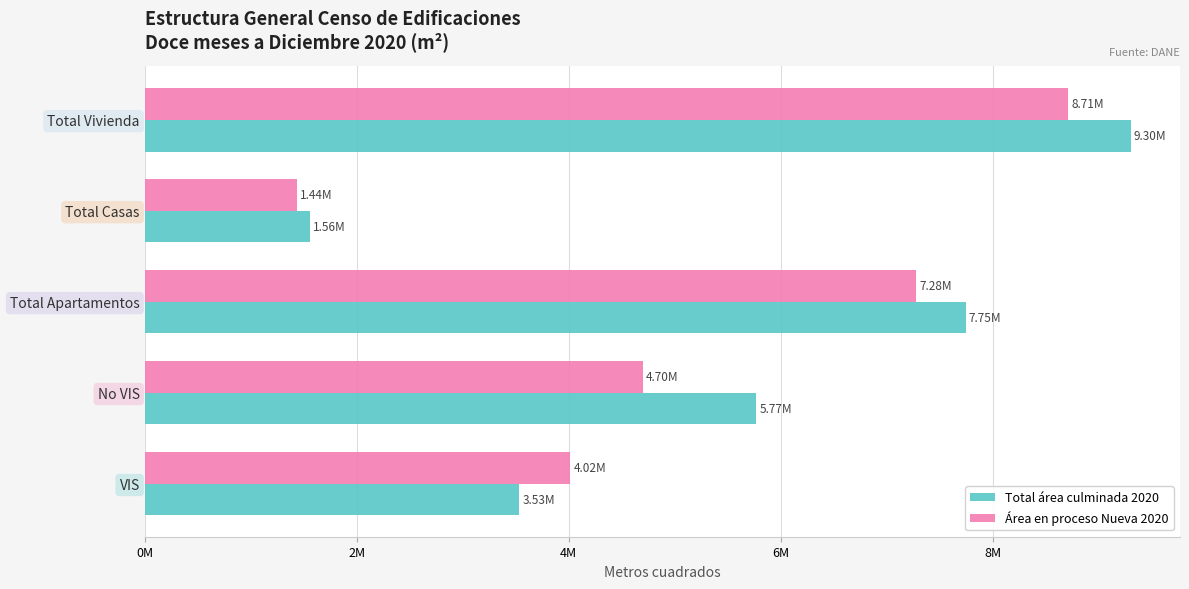

What is the minimum value shown in the chart?

1435274